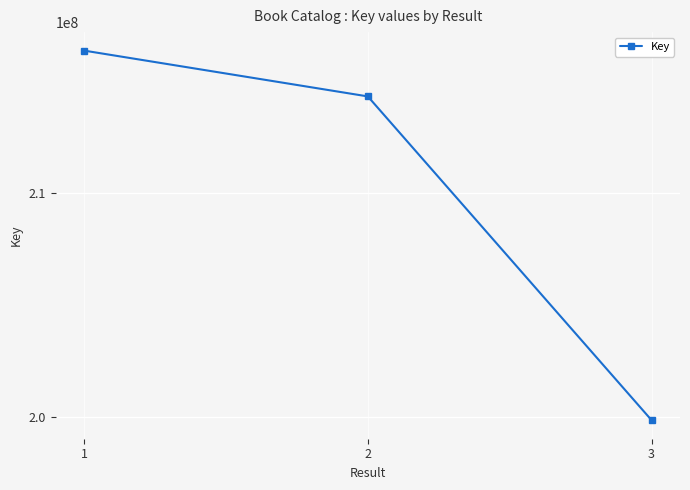

What is the greatest value displayed?

216353931